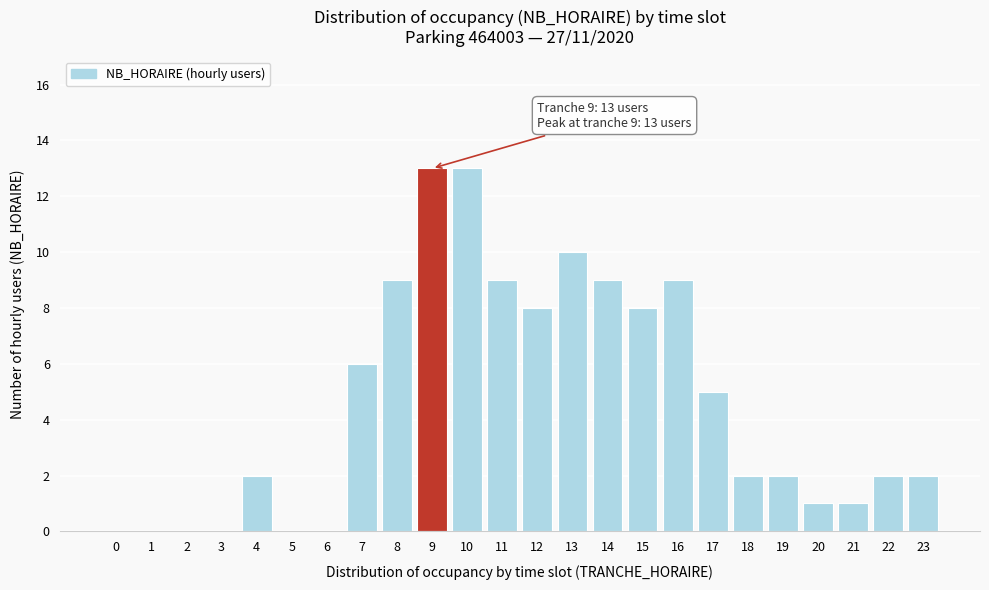

Reading left to right, list all the values displayed in this chart.

0=0	1=0	2=0	3=0	4=2	5=0	6=0	7=6	8=9	9=13	10=13	11=9	12=8	13=10	14=9	15=8	16=9	17=5	18=2	19=2	20=1	21=1	22=2	23=2